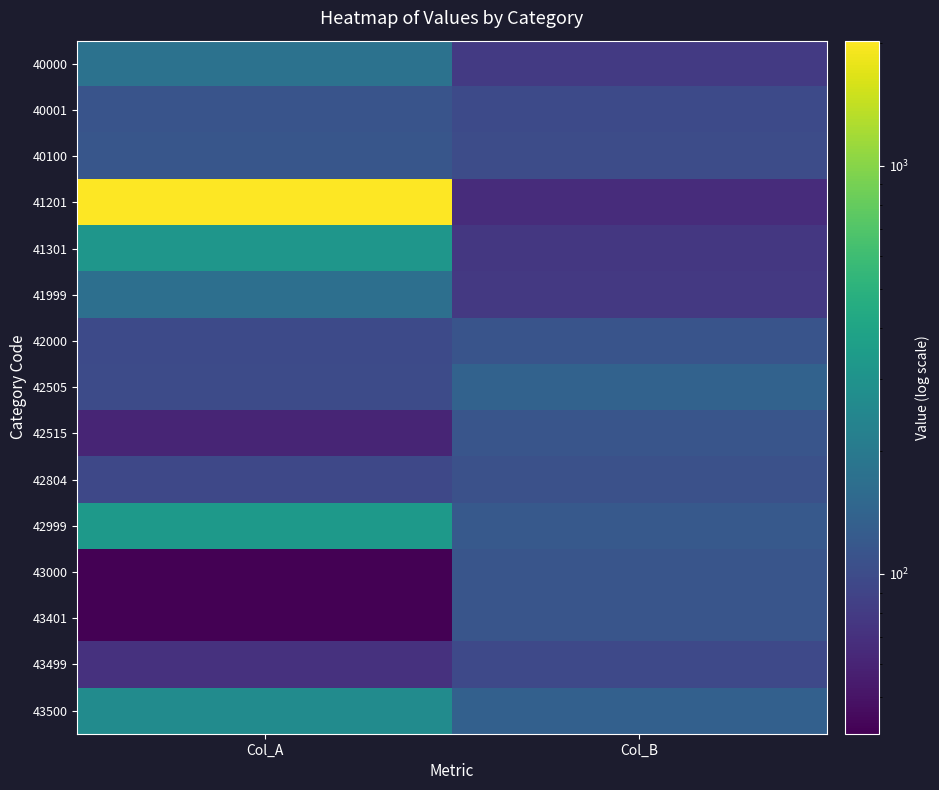

List the series in order of their peak value, highest first.

41201, 42999, 41301, 43500, 40000, 41999, 42505, 40100, 43000, 43401, 42515, 42000, 40001, 42804, 43499